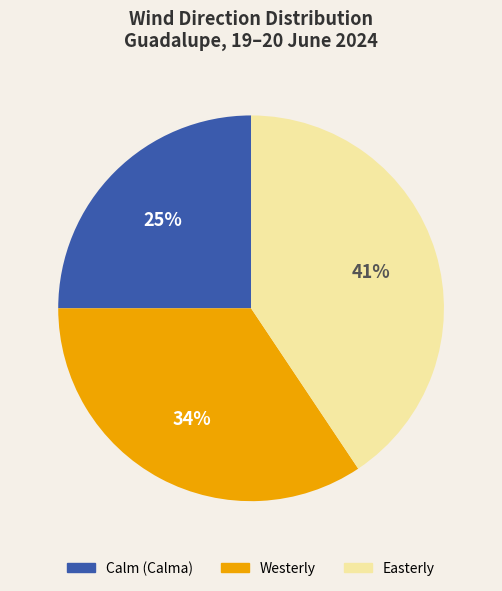

Does any single category account for the majority?

No